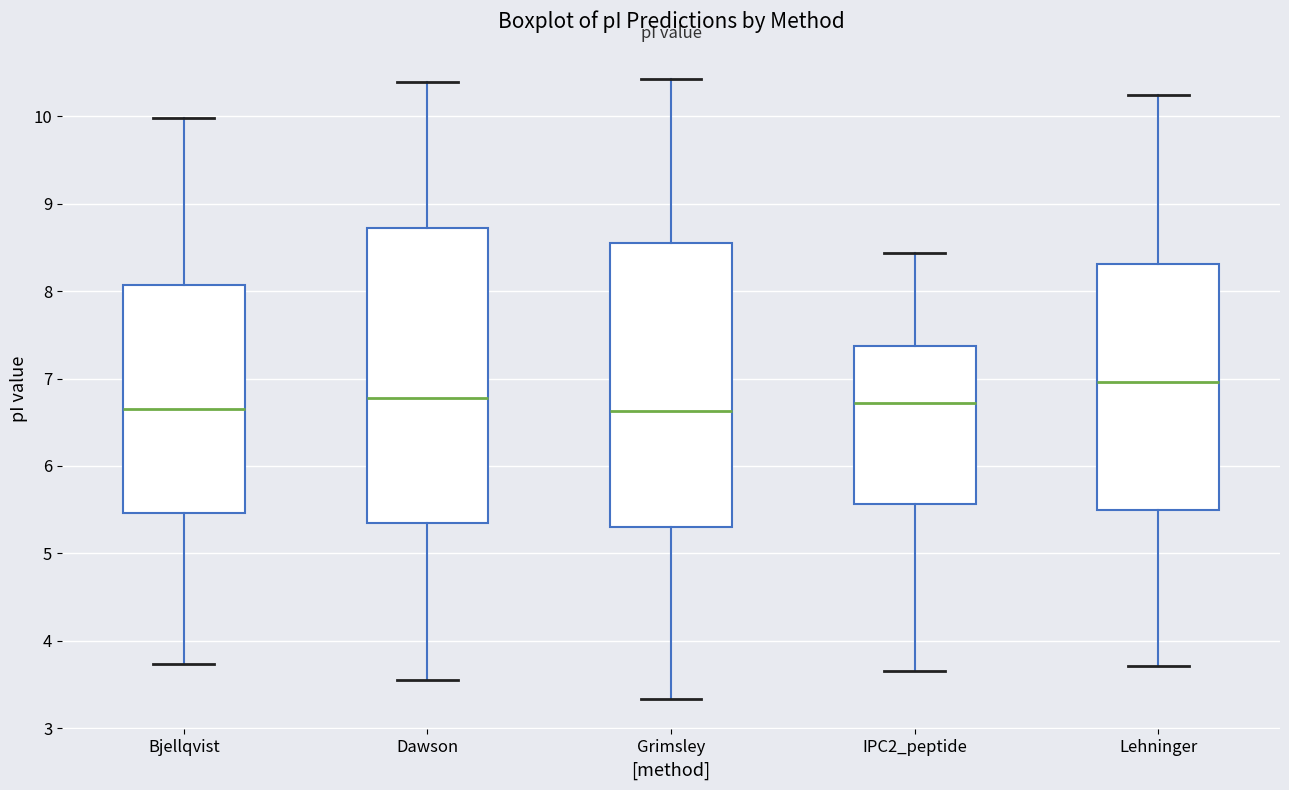

Where is the lower edge of the box for Grimsley on the y-axis? The values are not printed on the chart, so give them approximately, as read against the axis.

5.3